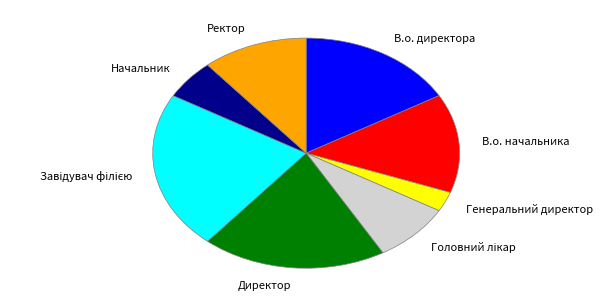

Count the number of slices in the pie.

8